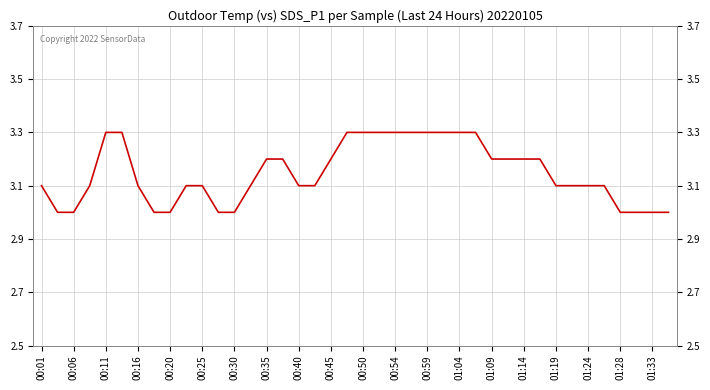

What is the greatest value displayed?

3.3